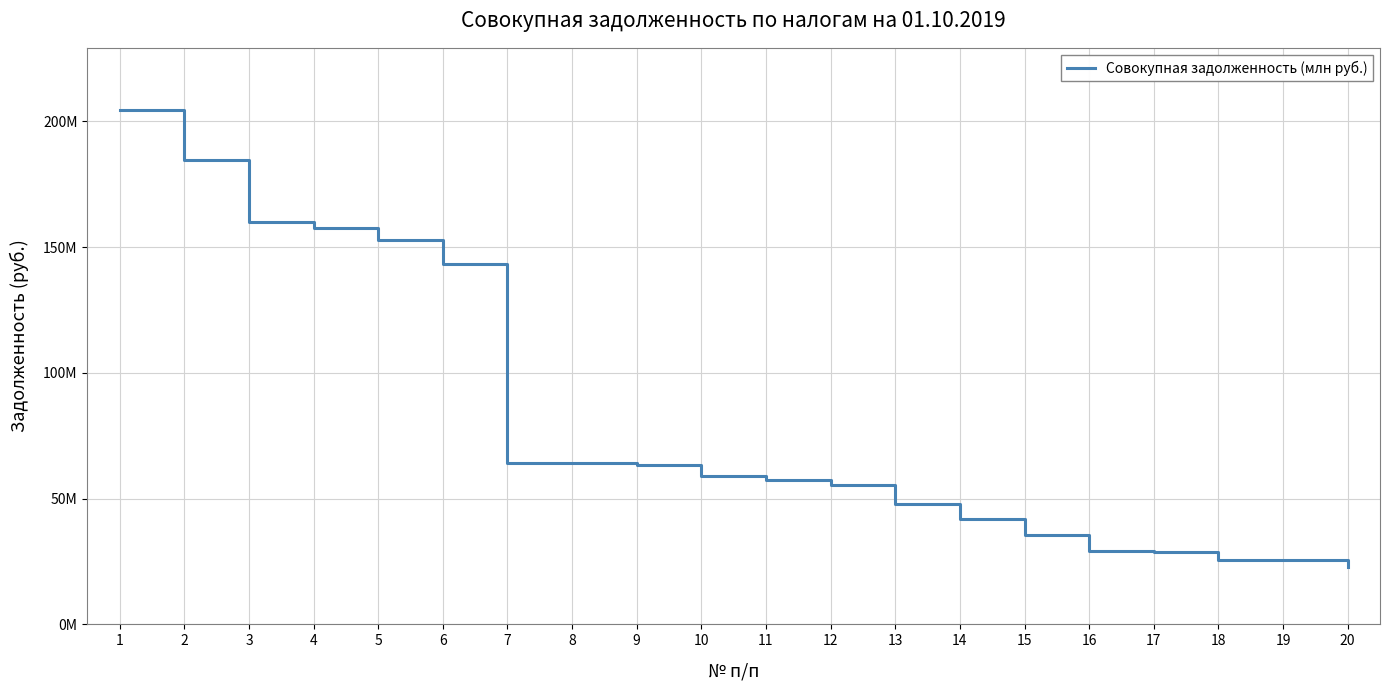

At which label does the data first exceed 58940837?

1